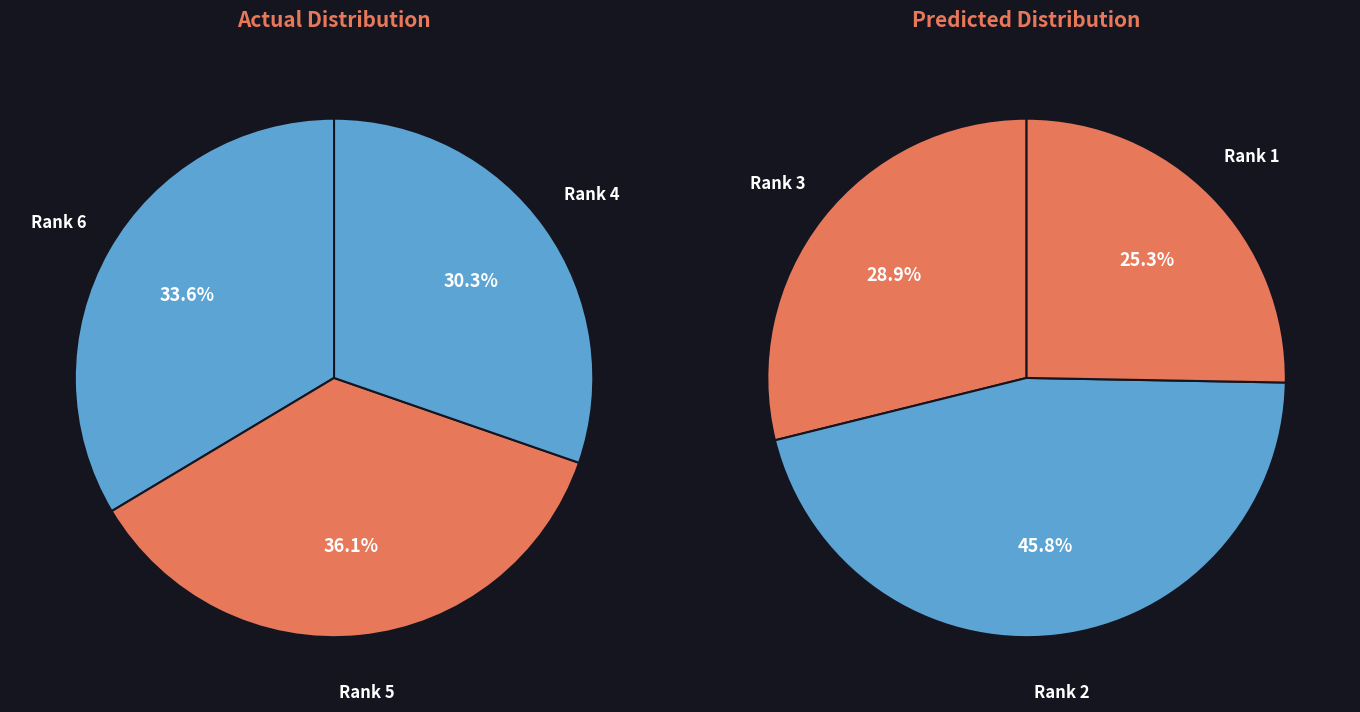

Does Revue Roumaine de Chimie account for over 50% of the chart?

No